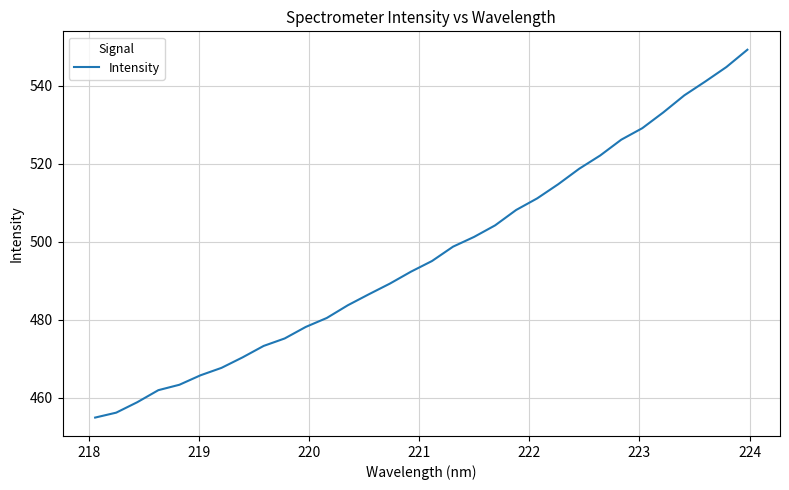

What is the maximum value shown in the chart?

549.3